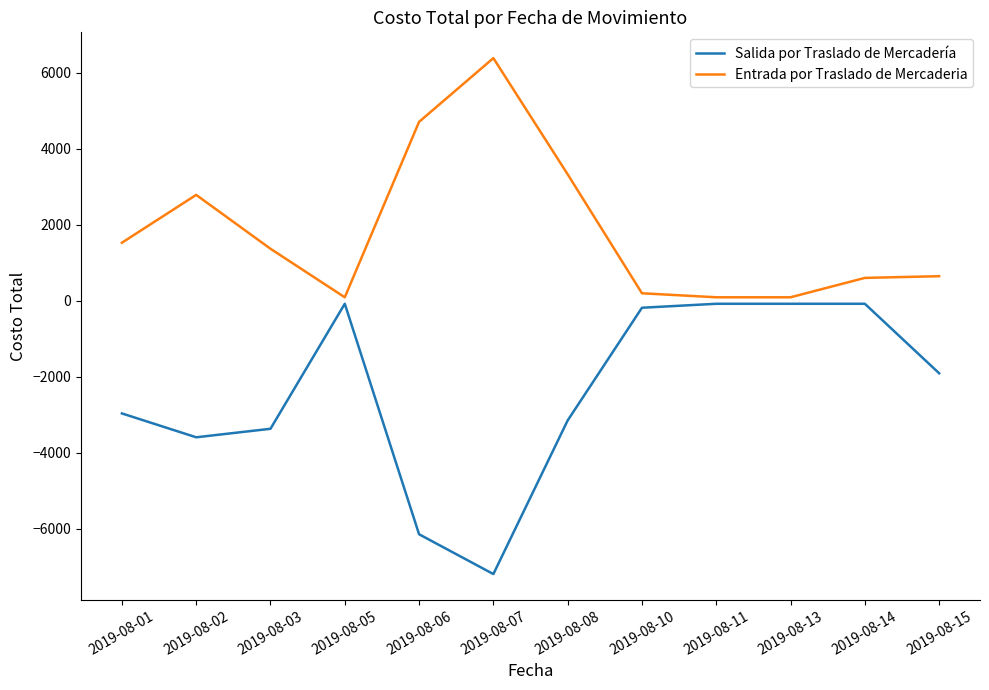

What is the difference between the maximum and second lowest values in the Salida por Traslado de Mercadería series?

6065.3